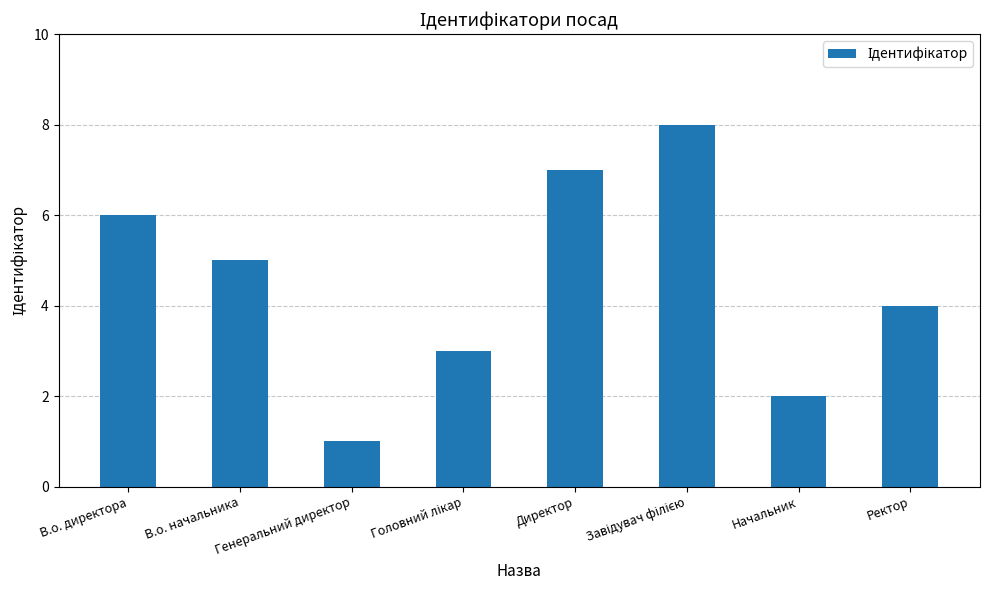

What is the label of the 4th bar from the right?

Директор